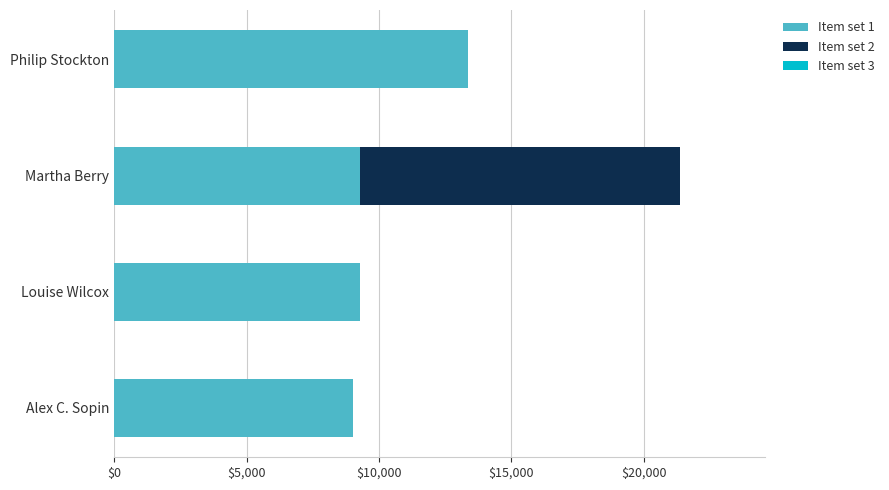

At which category is the sum across all series the highest?

Martha Berry